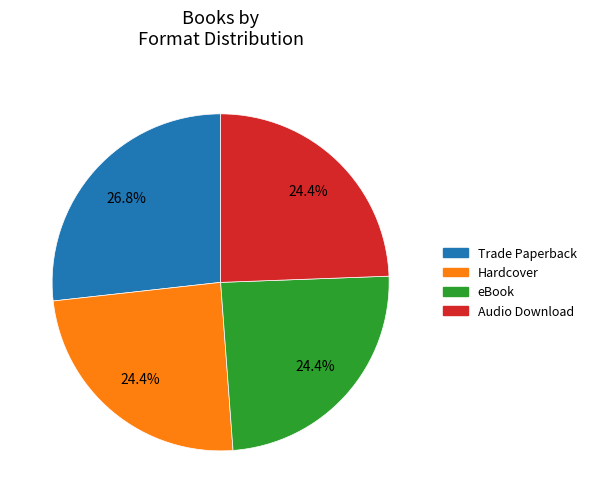

Does any single category account for the majority?

No